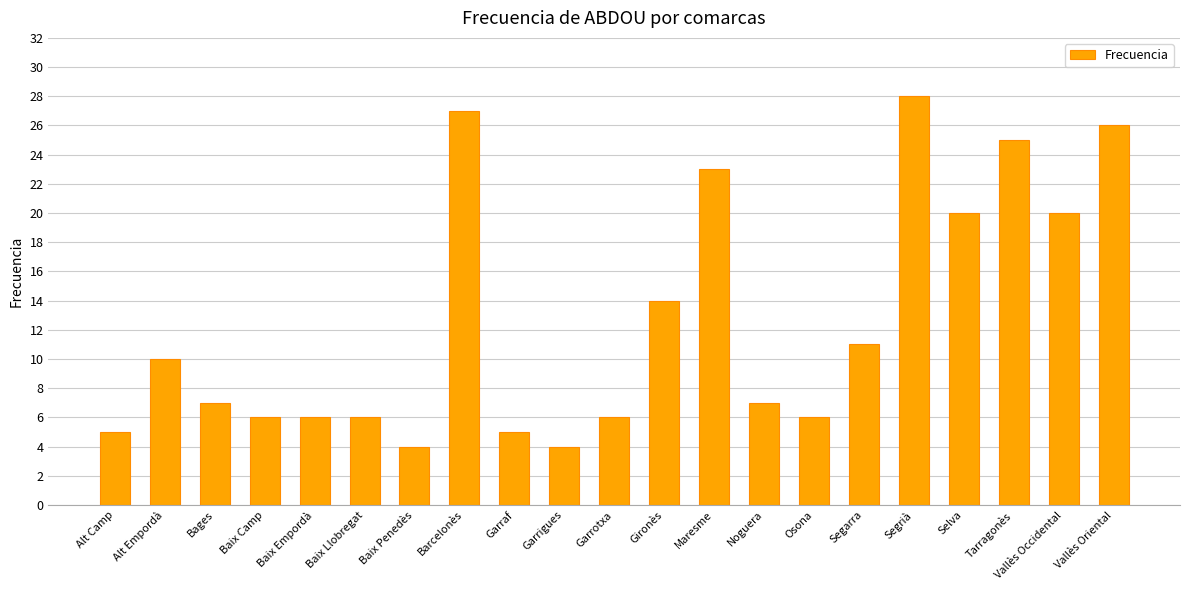

True or false: the data shows 28 at Segrià.

True